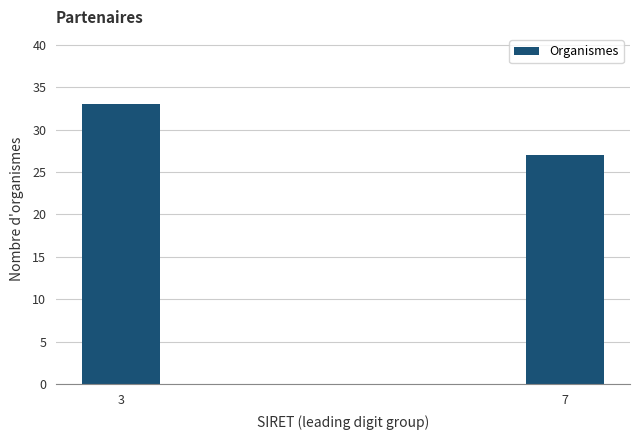

Reading left to right, extract all data points from this chart.

3=33	7=27